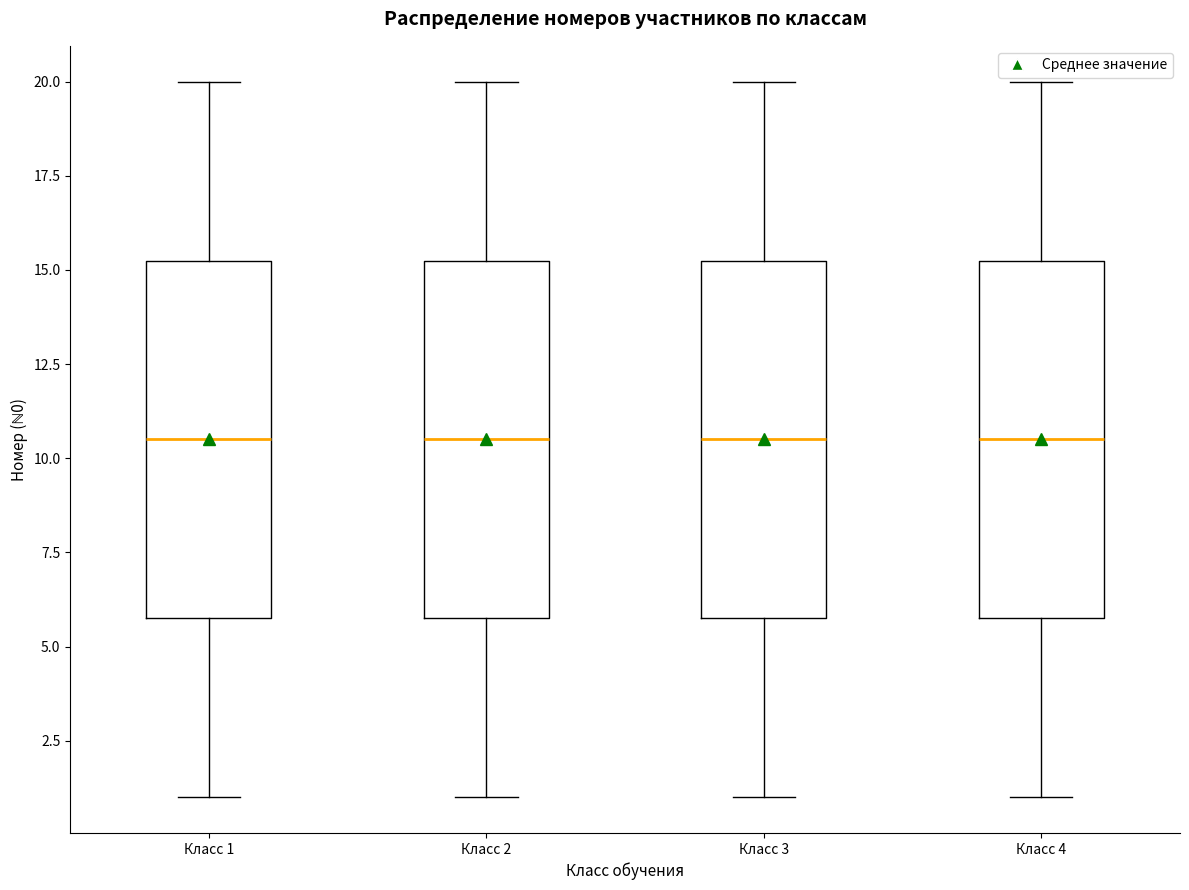

Where does the lower whisker of the box for Класс 1 end on the y-axis? The values are not printed on the chart, so give them approximately, as read against the axis.

1.0